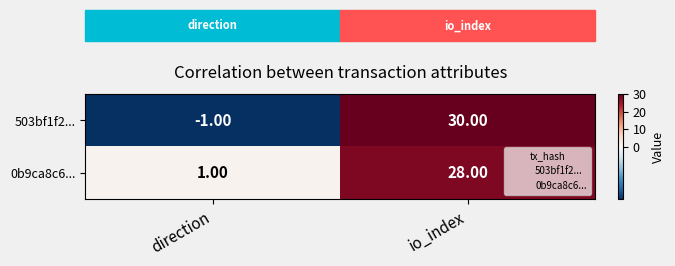

Which series changed the most between direction and io_index?

503bf1f2...